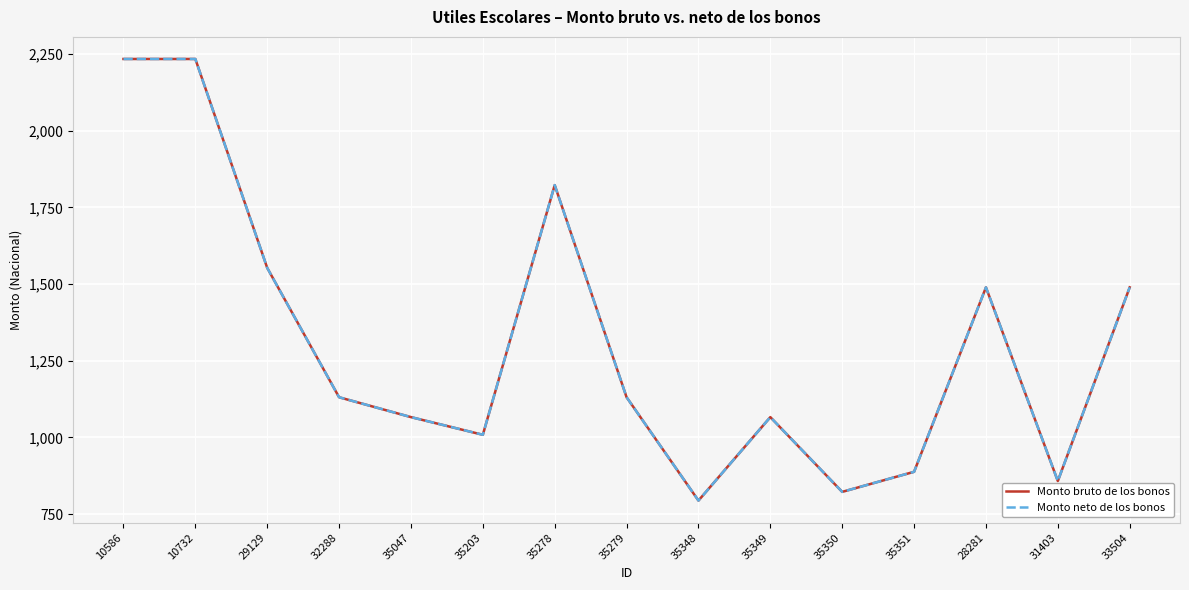

True or false: Monto bruto de los bonos and Monto neto de los bonos cross at least once.

False